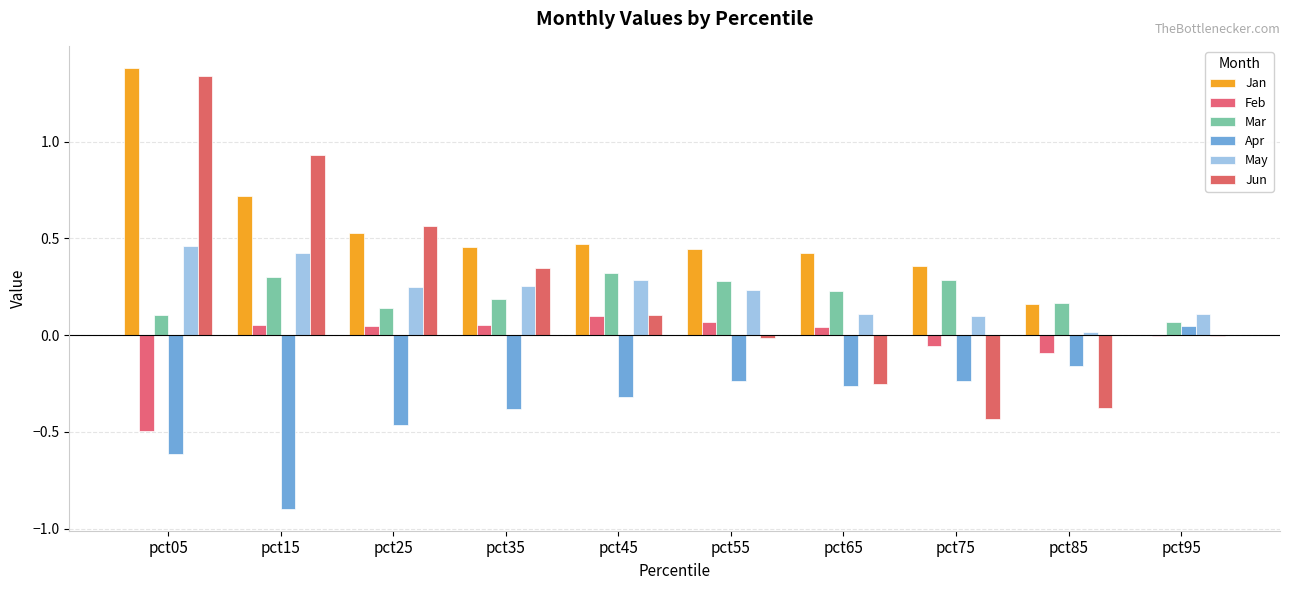

How many positive values does the Apr series have?

1